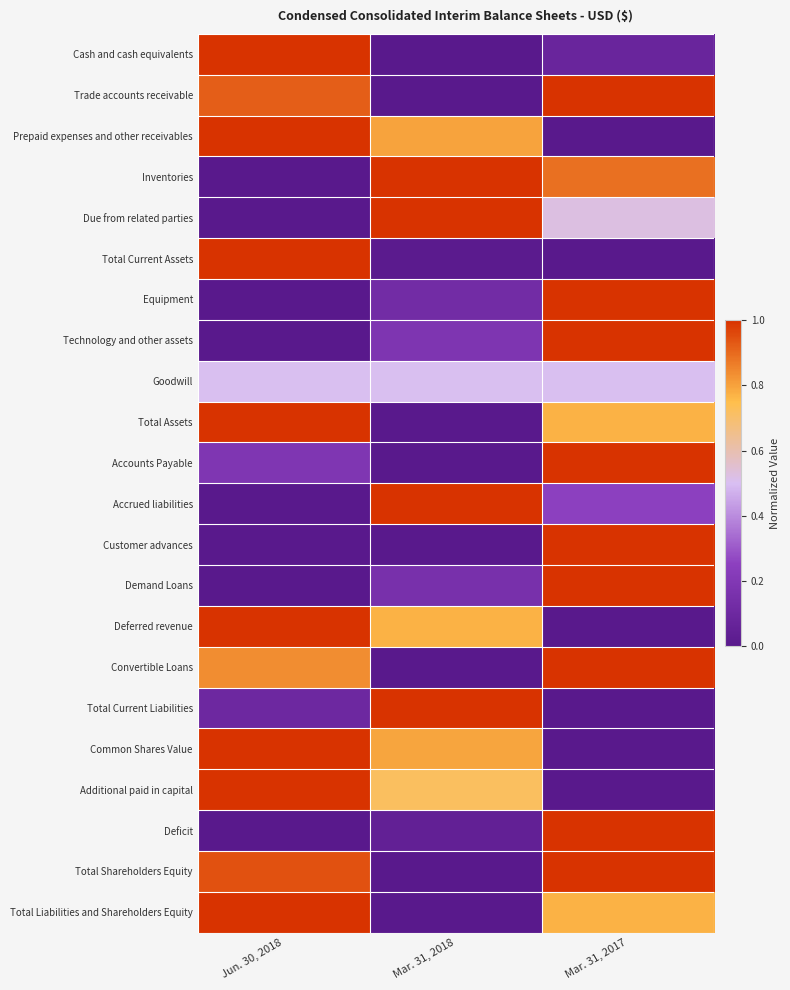

Between Mar. 31, 2018 and Mar. 31, 2017, which series saw the biggest shift?

Trade accounts receivable